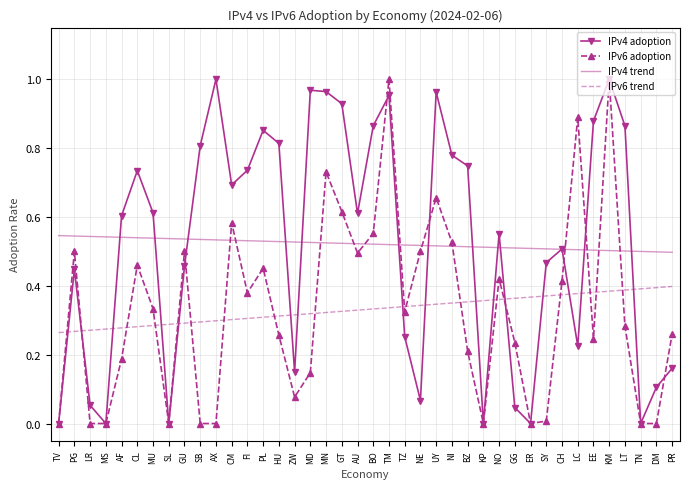

What position from the right is PL?

27